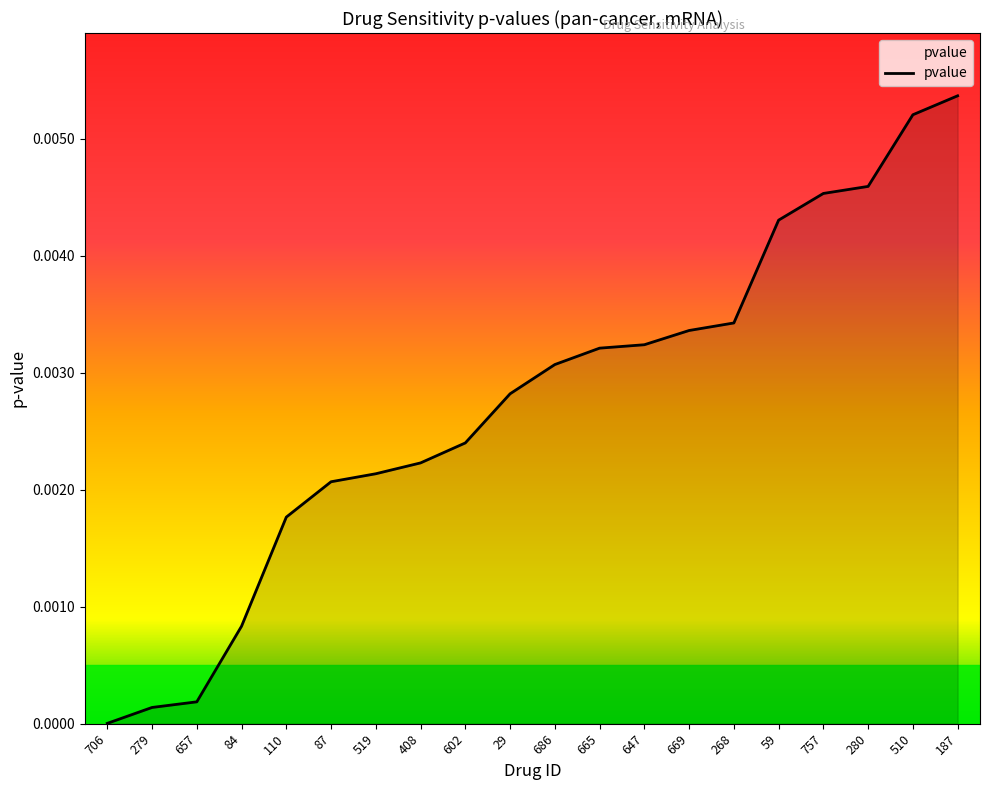

The value at 408 is 0.0. True or false?

True